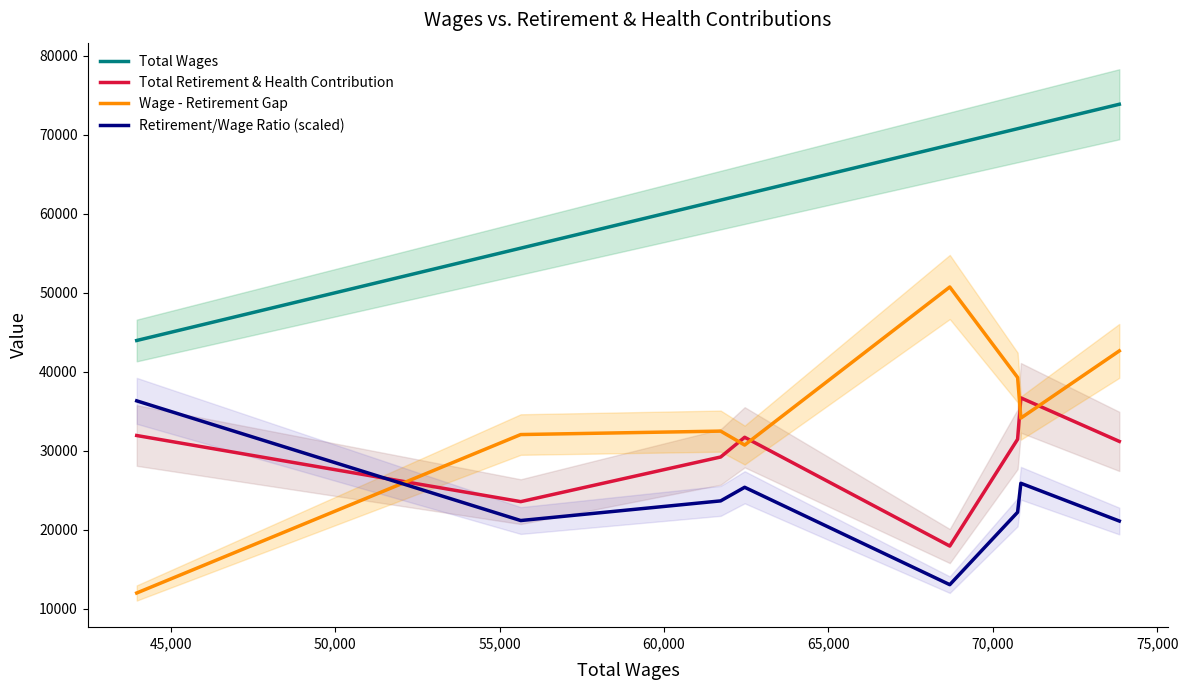

True or false: Total Wages and Total Retirement & Health Contribution intersect in this chart.

False